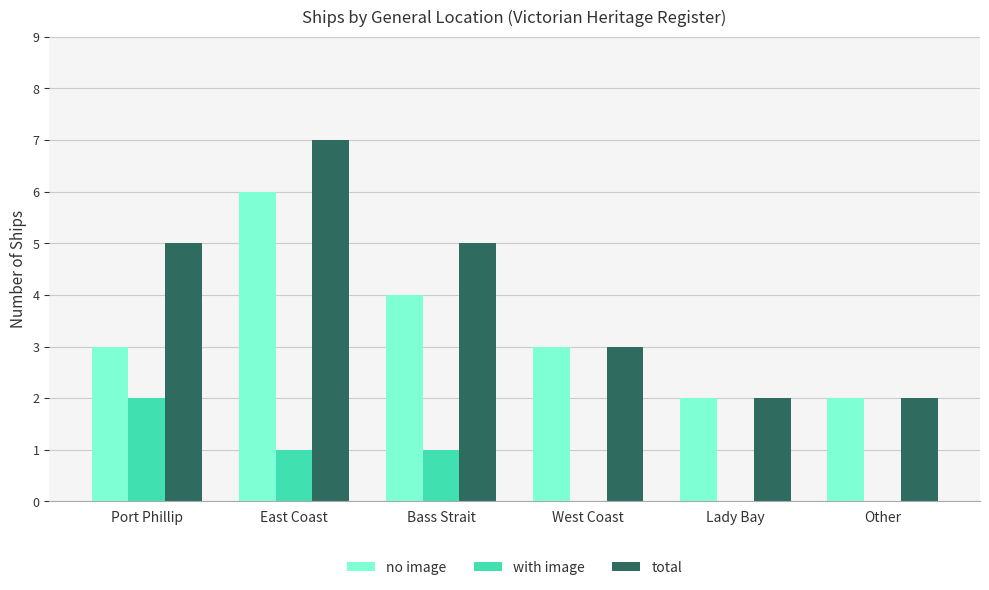

What is the total value across all series at East Coast?

14